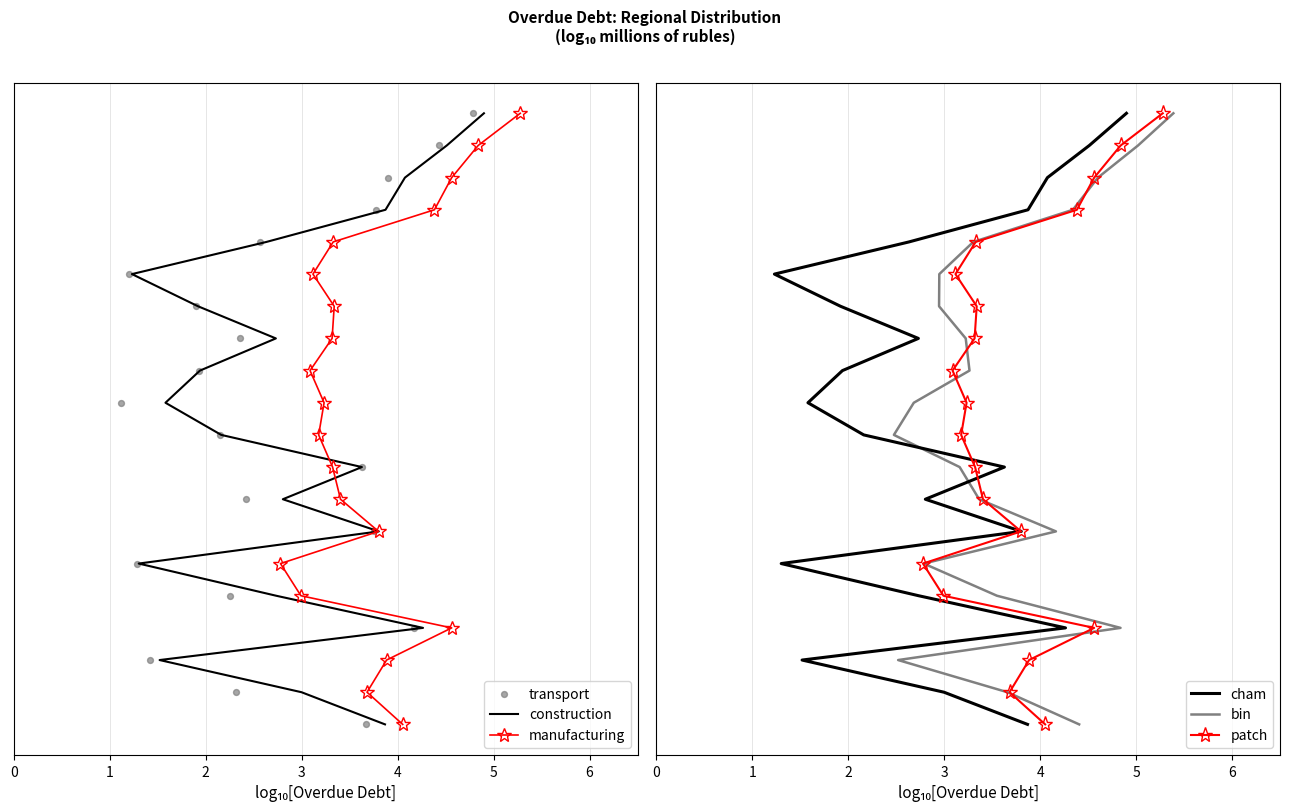

Which series contains the lowest Y value?

construction